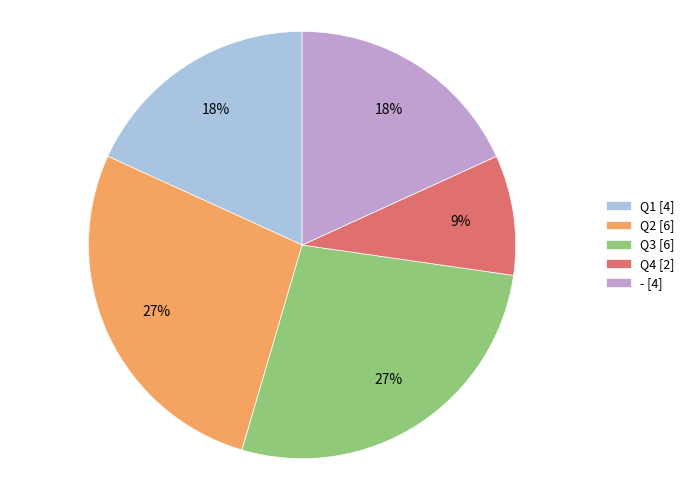

How many slices are in this pie chart?

5